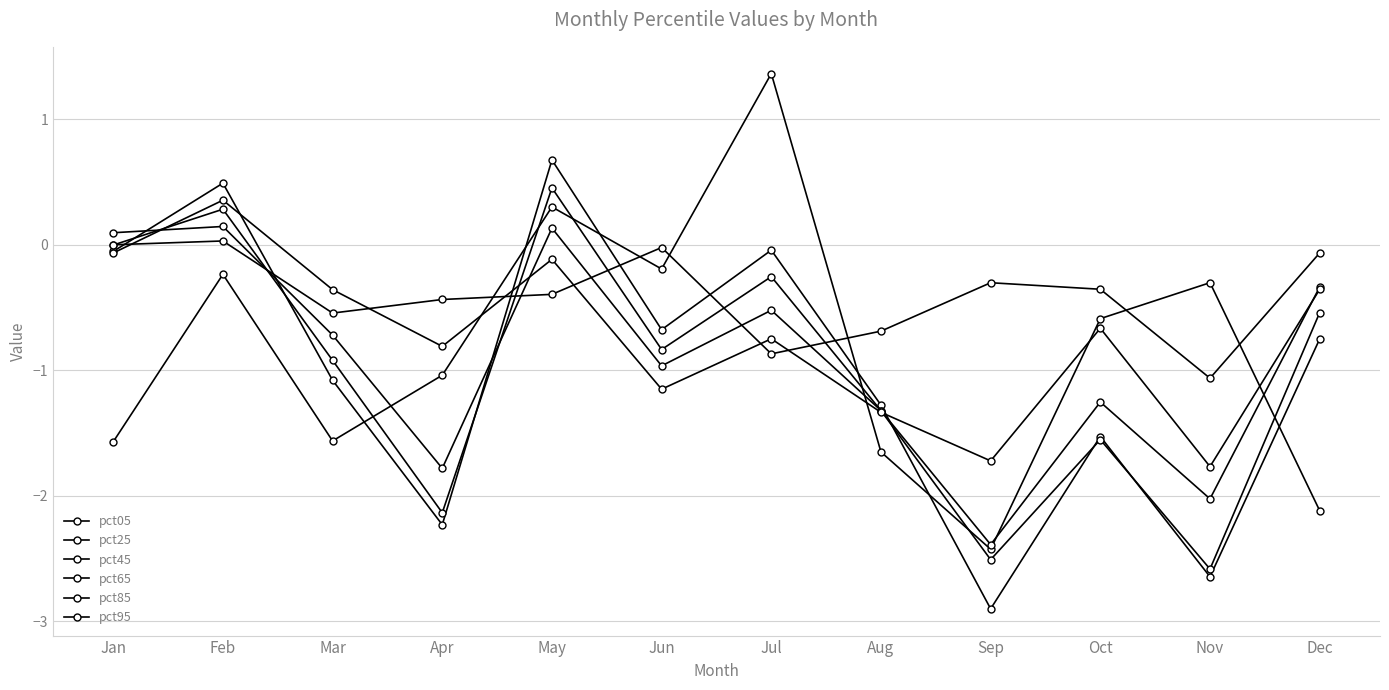

Between Nov and Apr, which is larger?

Nov